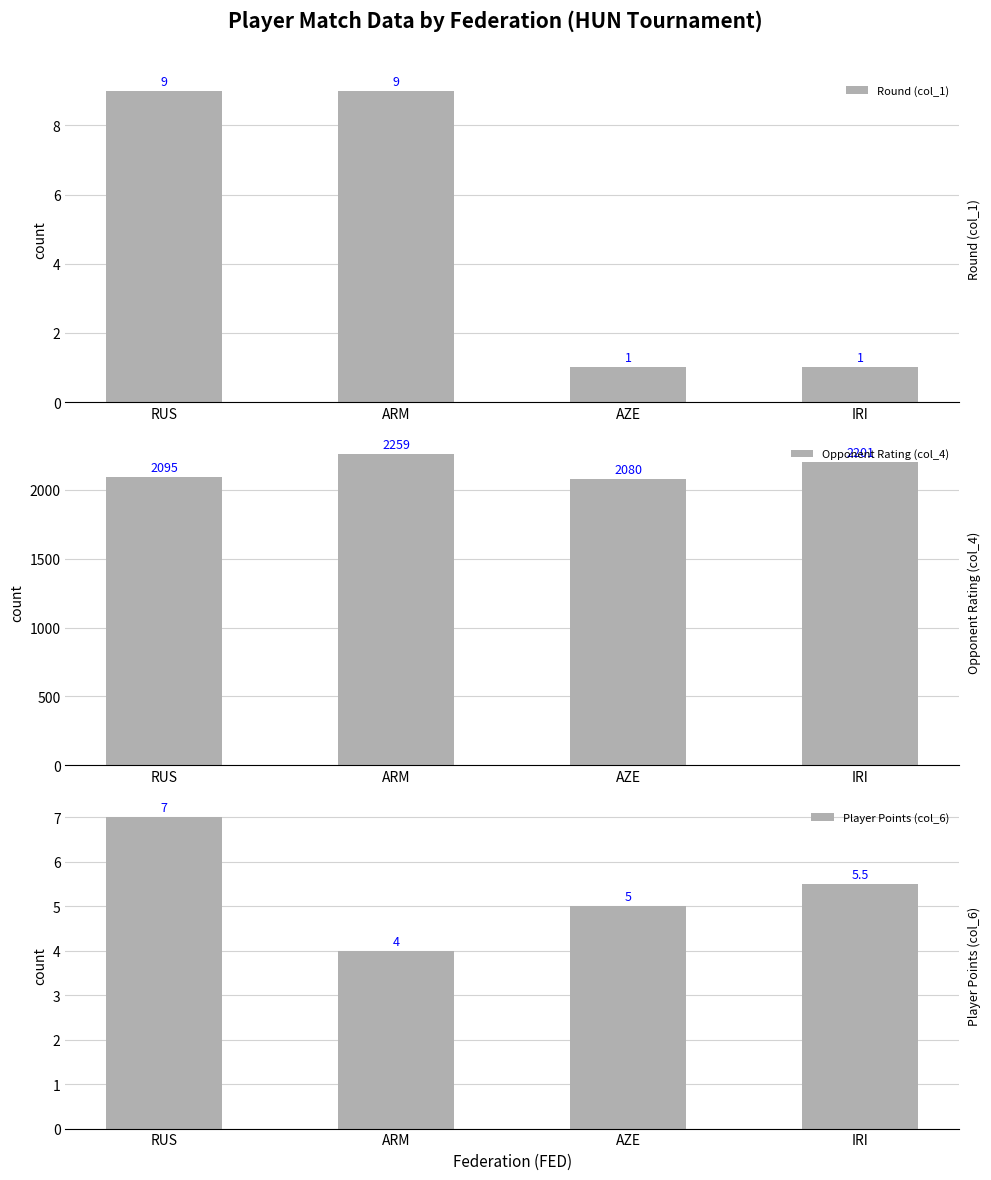

What position from the left is AZE?

3